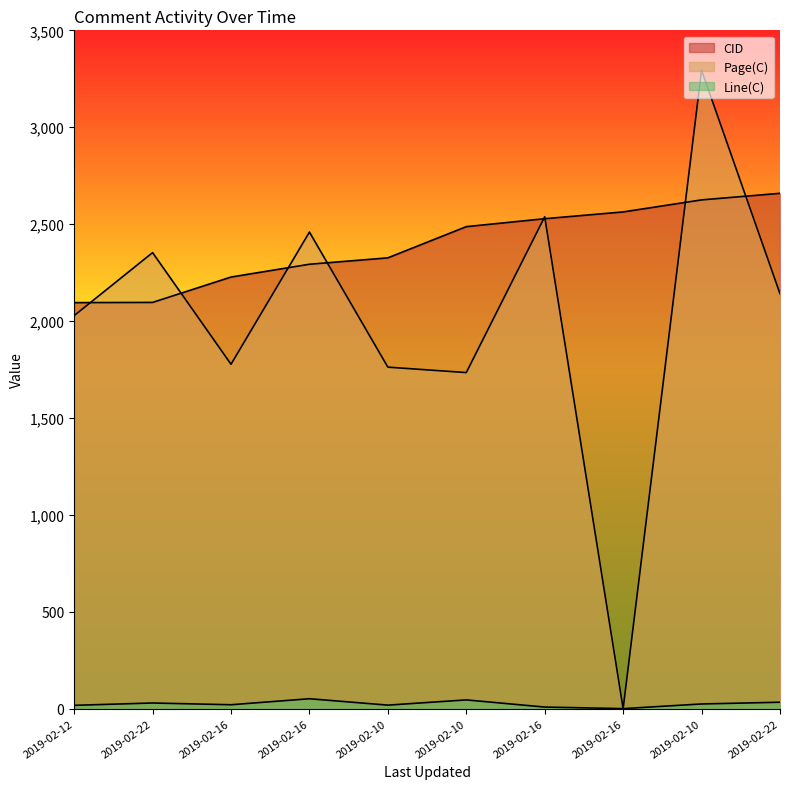

At which label is Page(C) closest to 1647?

2019-02-10